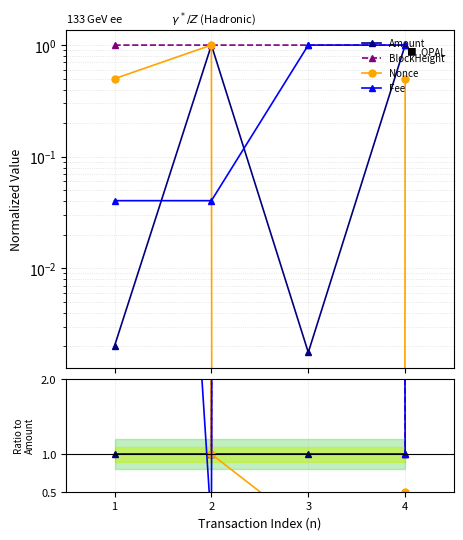

Where is the first local maximum for Fee?

3